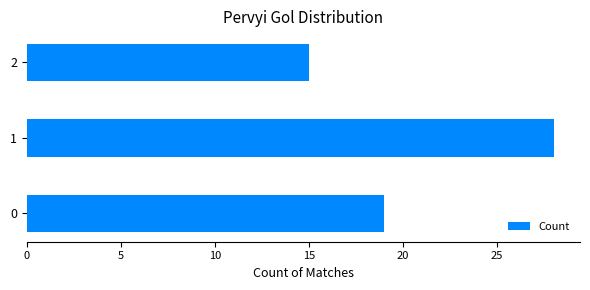

Reading bottom to top, extract all data points from this chart.

0=19	1=28	2=15